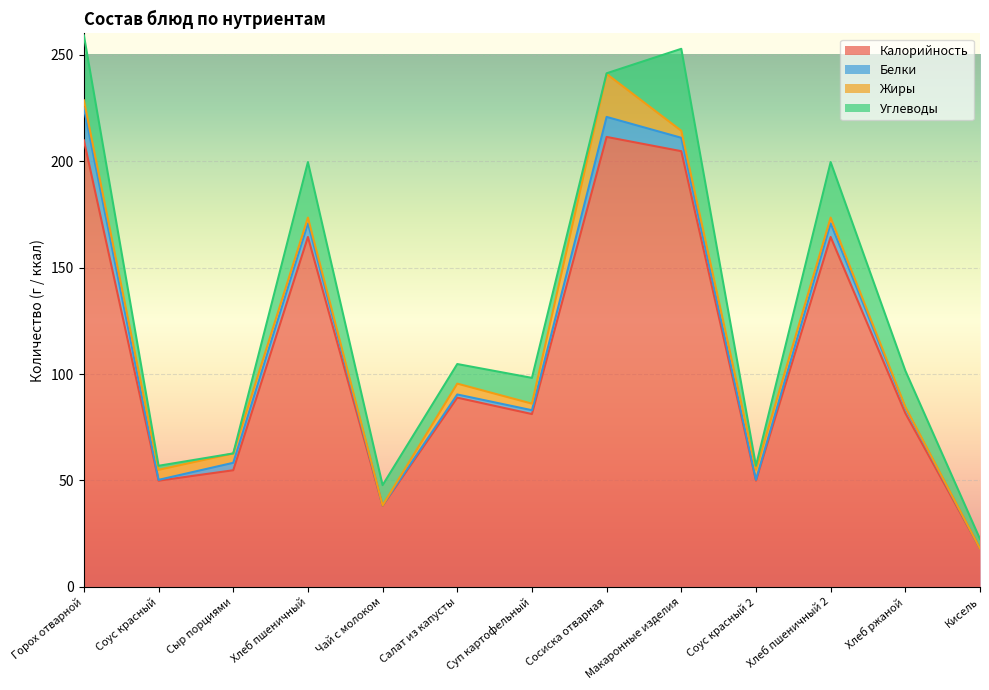

Reading right to left, what are all the values shown in this chart?

Калорийность: 18.0	81.6	164.4	49.9	204.7	211.4	81.2	88.9	38.1	164.4	54.8	49.9	209.8
Белки: 0.0	2.6	6.4	0.4	6.3	9.4	1.8	1.5	0.2	6.4	3.5	0.4	15.2
Жиры: 0.0	0.4	2.7	4.7	3.3	20.2	3.1	5.1	0.0	2.7	4.4	4.7	3.6
Углеводы: 4.5	17.0	26.1	1.9	38.5	0.3	12.1	9.2	9.5	26.1	0.0	1.9	30.5